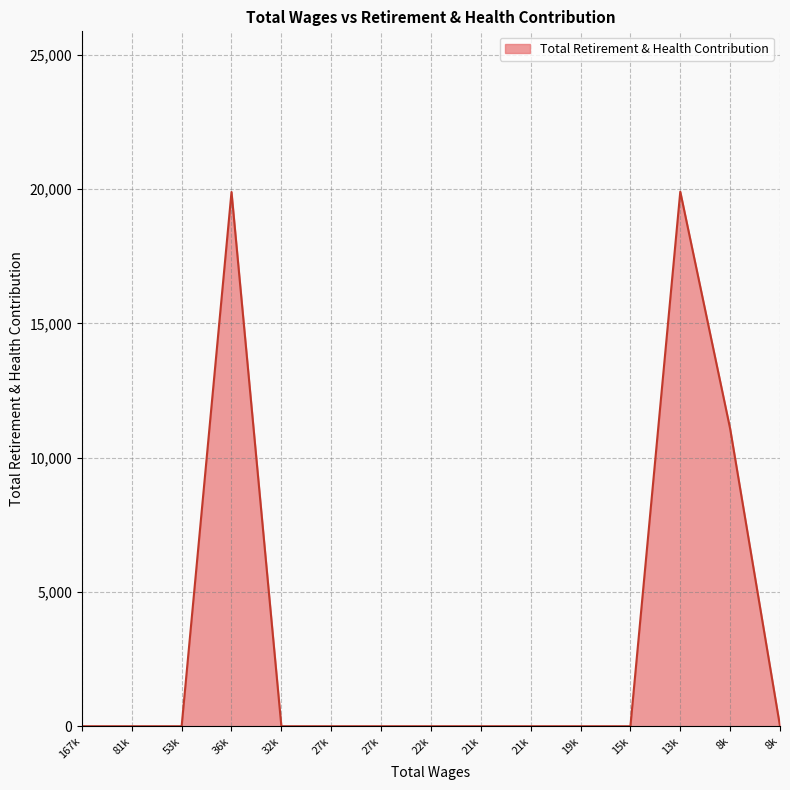

Reading right to left, transcribe all the data shown in this chart.

0	11078	19905	0	0	0	0	0	0	0	0	19894	0	0	0